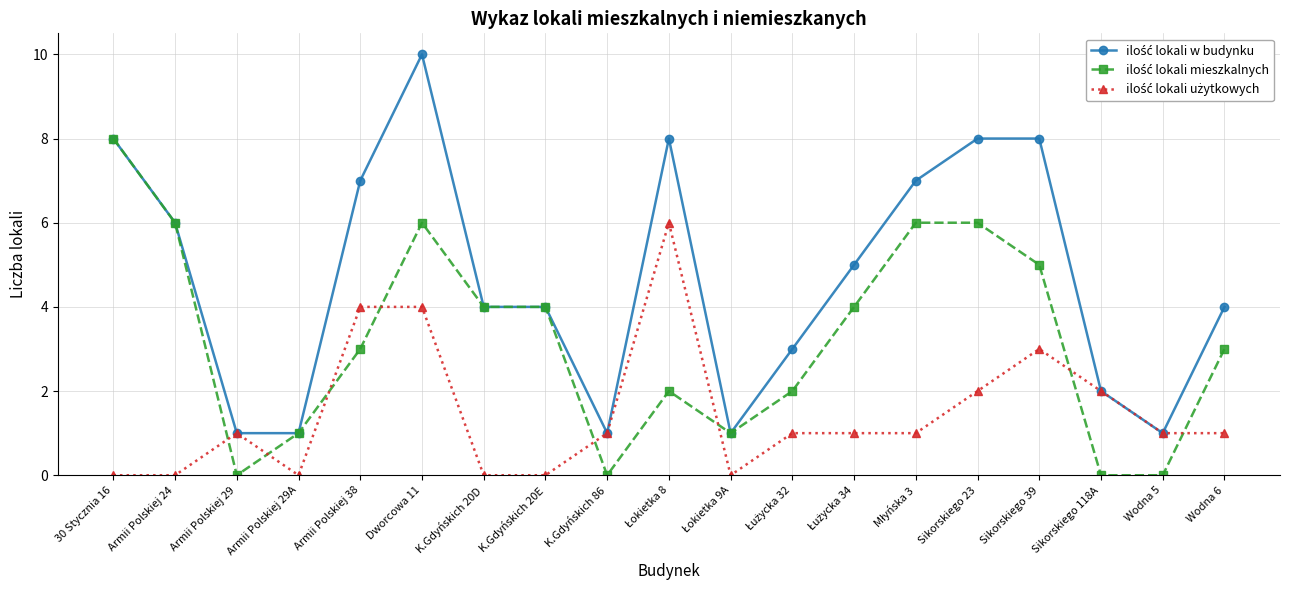

At which category is the sum across all series the highest?

Dworcowa 11